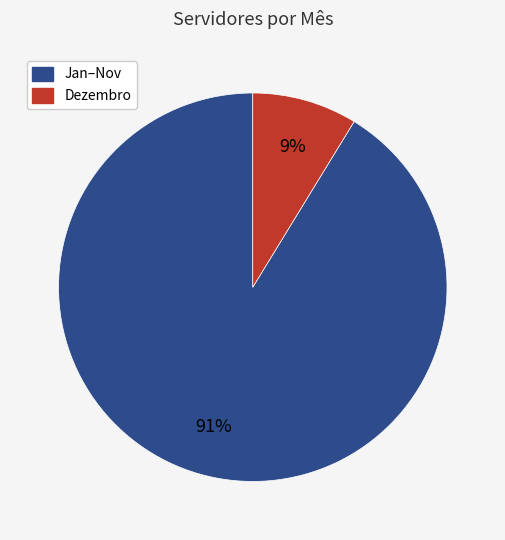

To the nearest percent, what is the average slice percentage?

50%